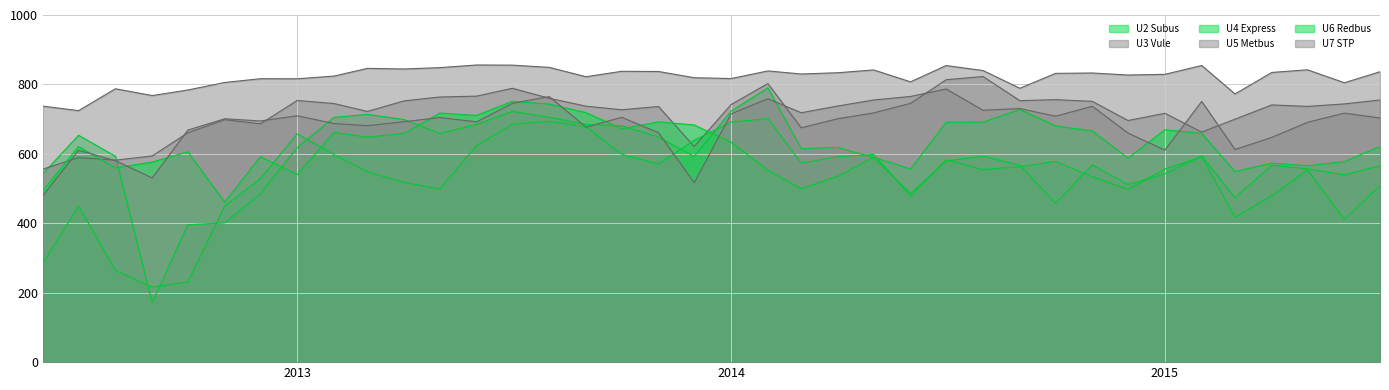

Between 2015-04 and 2014-12, which is larger?

2015-04